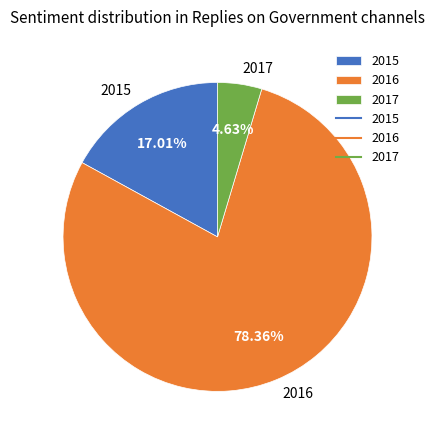

The 2015 slice represents 23% of the pie. True or false?

False